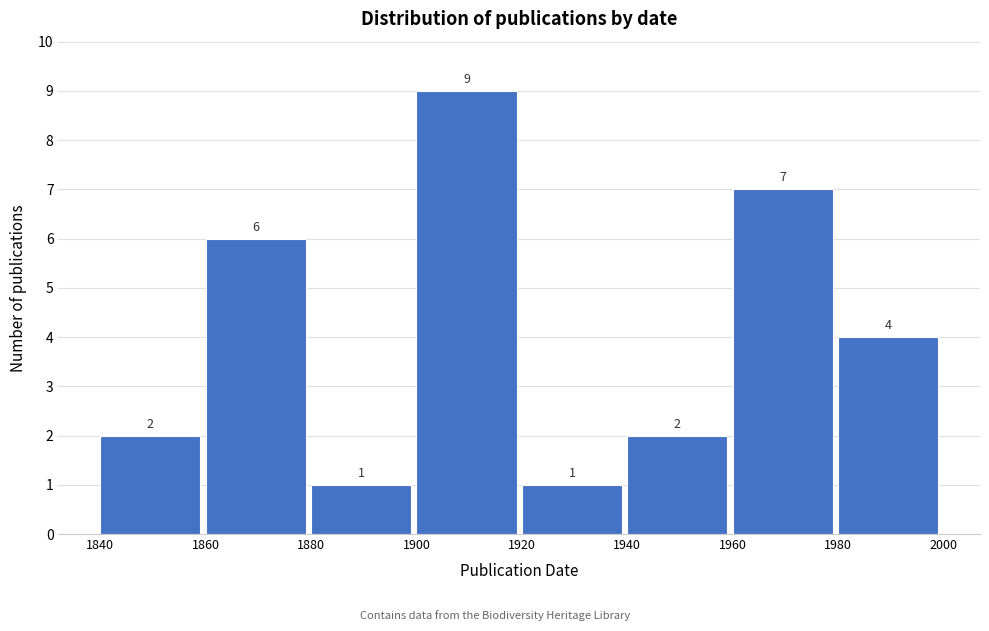

Over which range of the x-axis is the bar tallest?

1900 to 1920